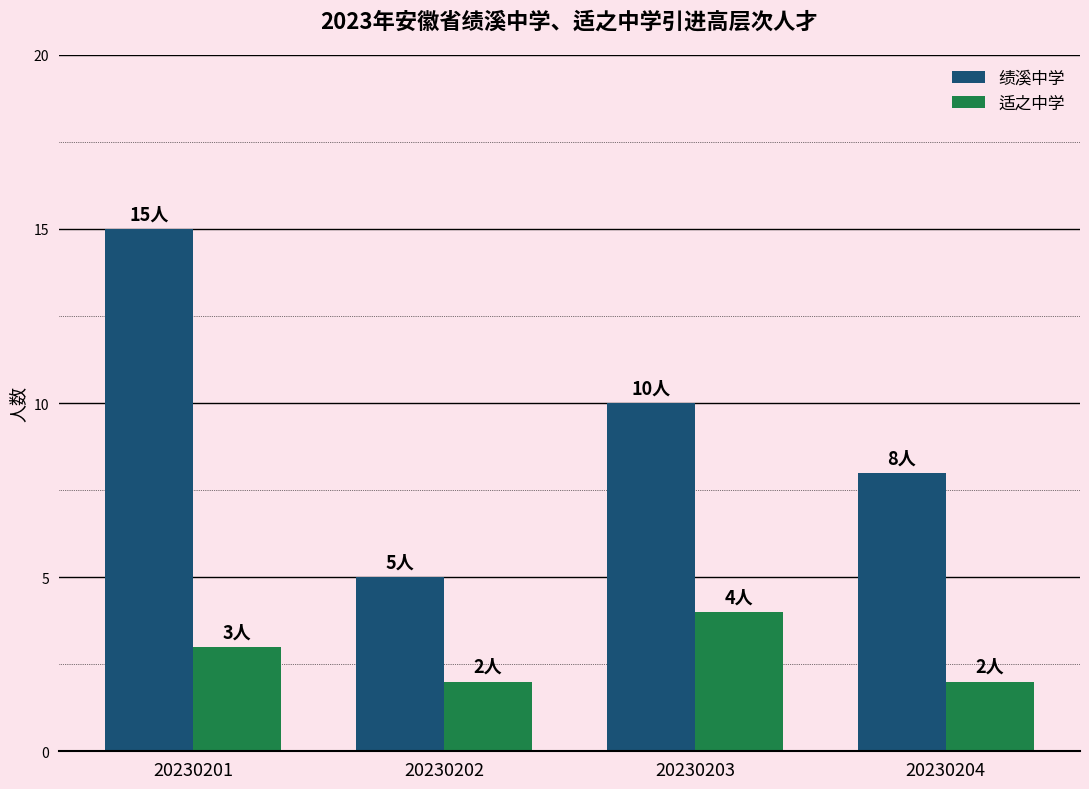

What is the difference between the highest and lowest values at 20230203?

6